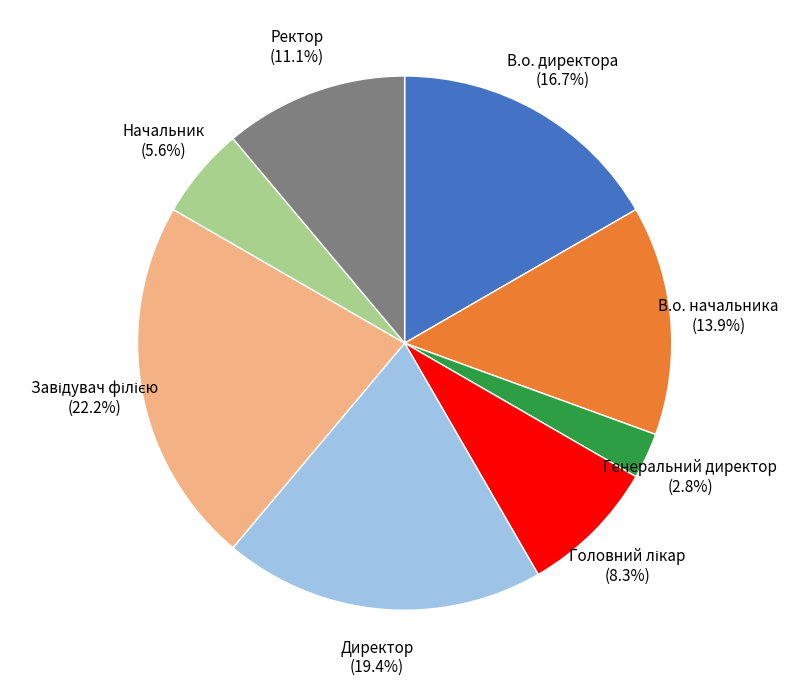

Is Ректор the majority of the pie?

No